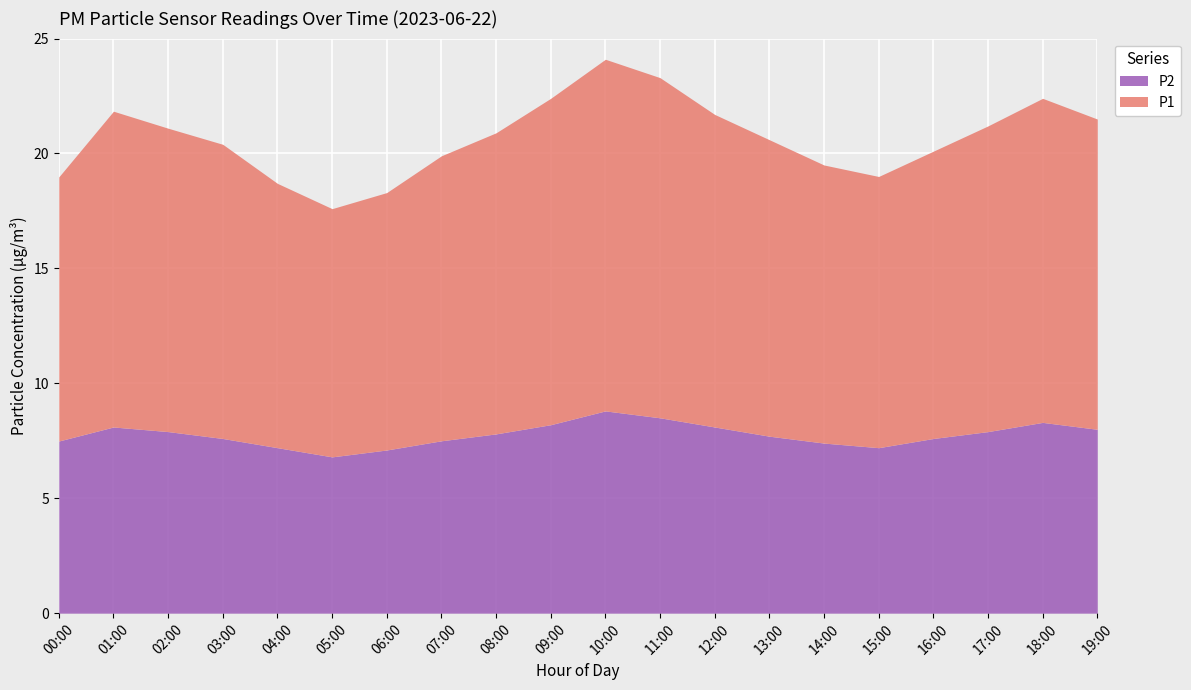

Is it true that P1 equals 16.0 at 05:00?

False